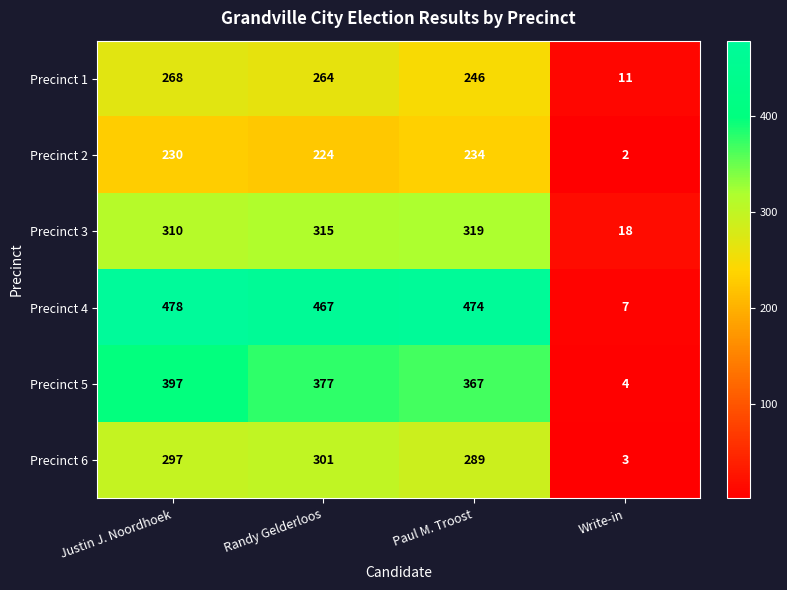

What is the spread (max minus min) of values at Write-in?

16